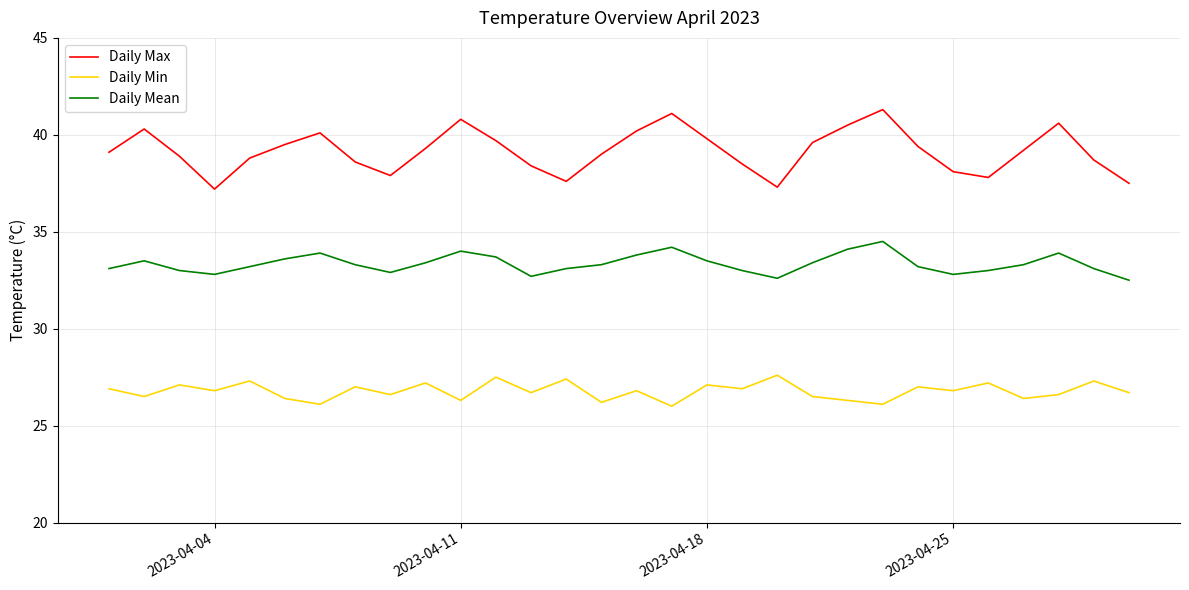

What is the greatest value displayed?

41.3